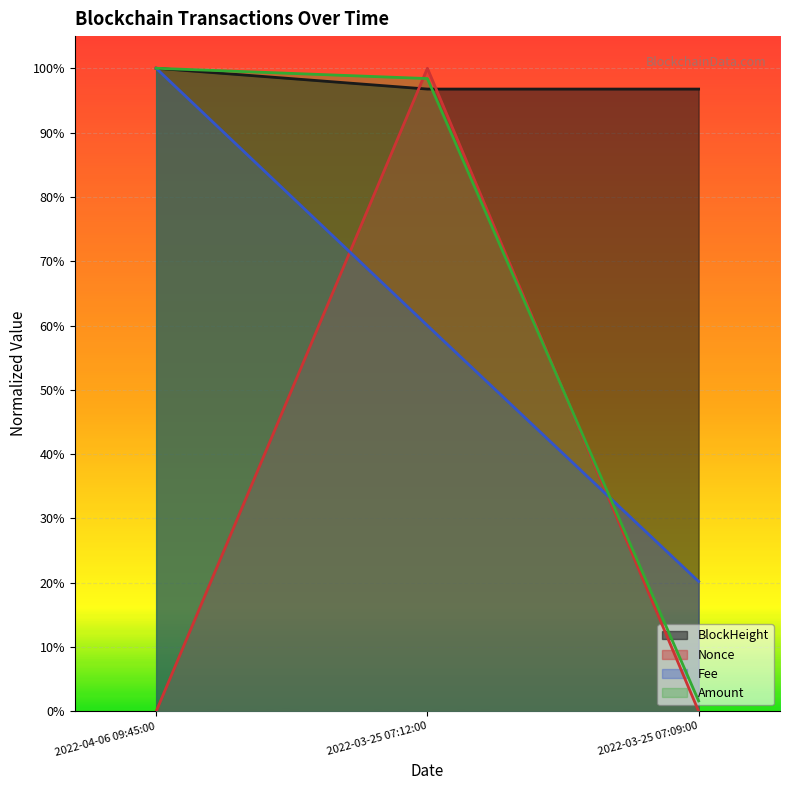

Is it true that Amount equals 1.5 at 2022-04-06 09:45:00?

False